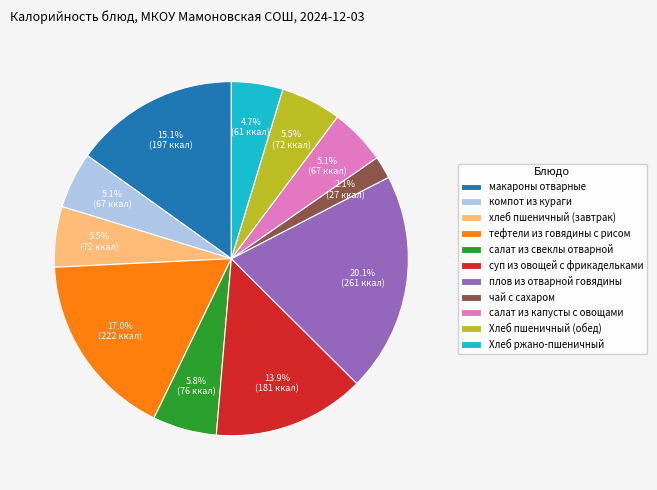

How much of the chart is everything except Хлеб ржано-пшеничный?

95.3%